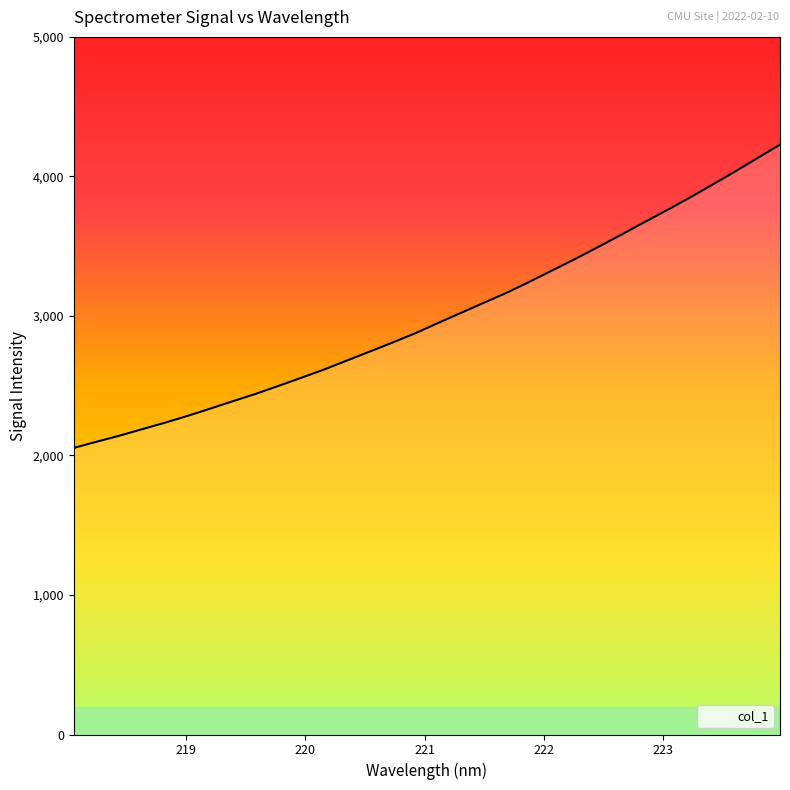

What is the minimum value shown in the chart?

2053.8